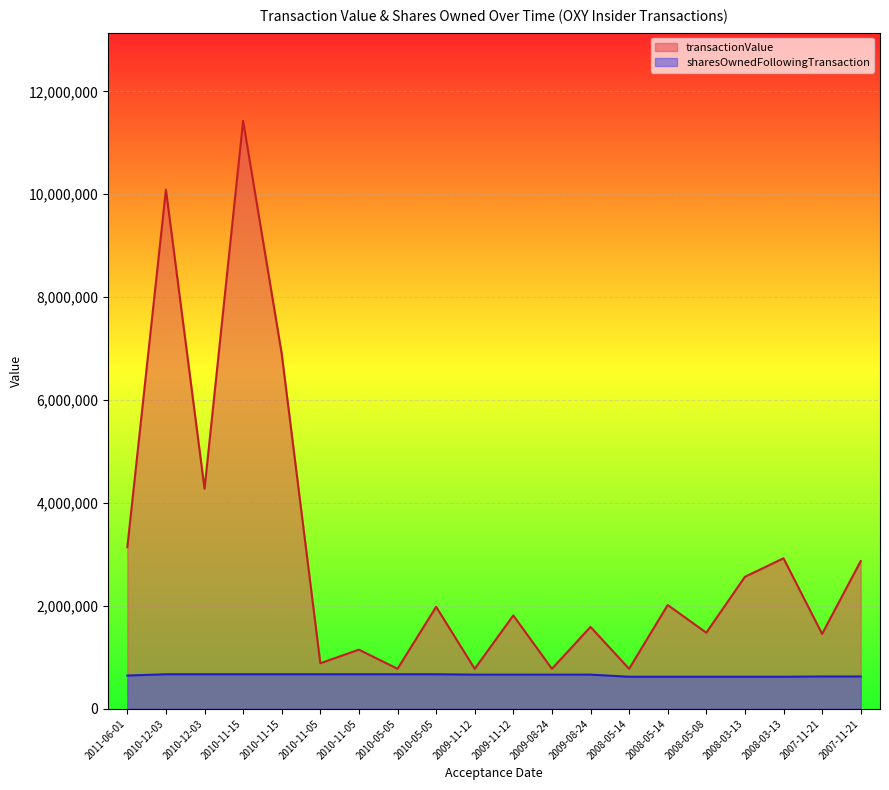

What is the difference between the maximum and minimum values in the sharesOwnedFollowingTransaction series?

48305